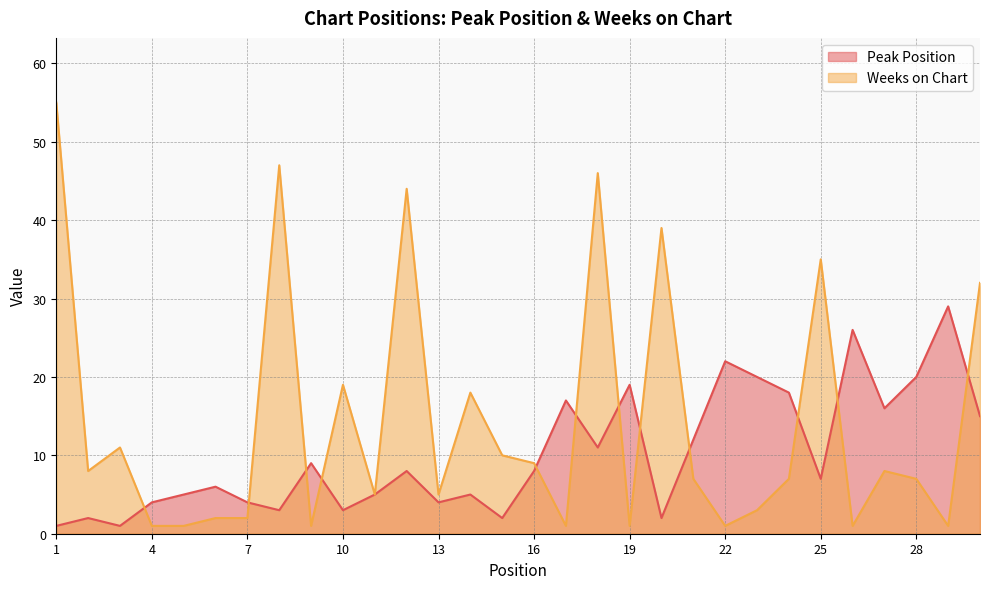

List the series in order of their overall mean, lowest first.

Peak Position, Weeks on Chart